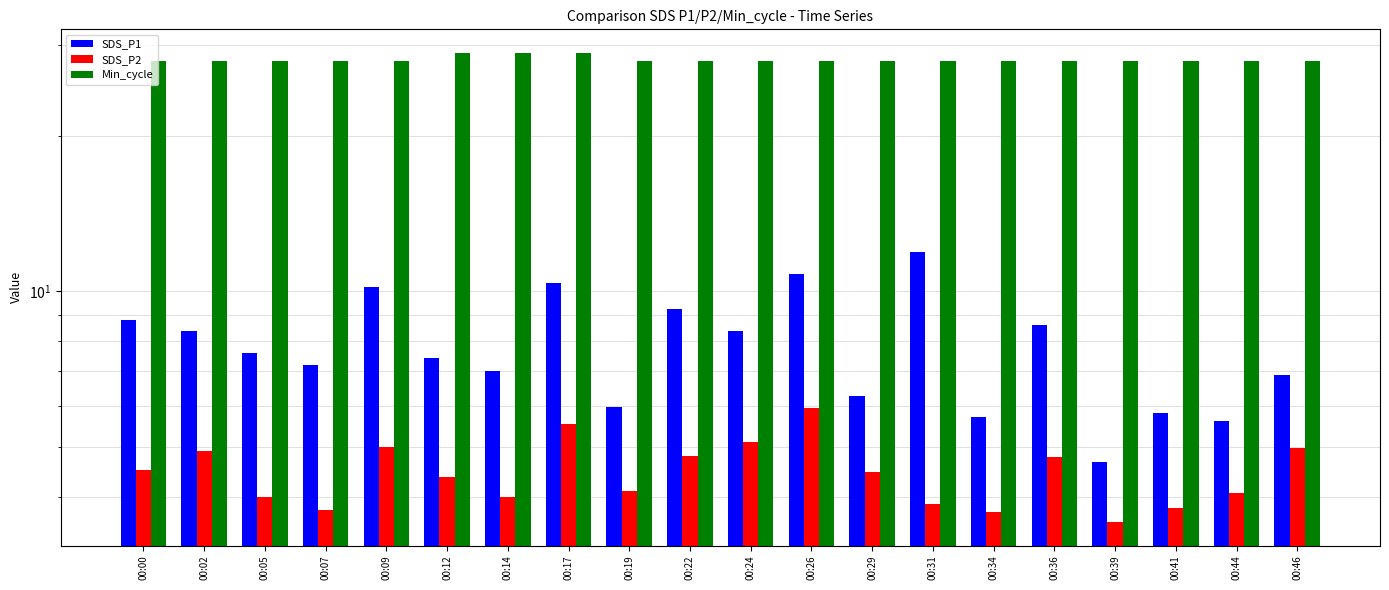

What is the difference between the maximum and minimum values in the SDS_P1 series?

7.3